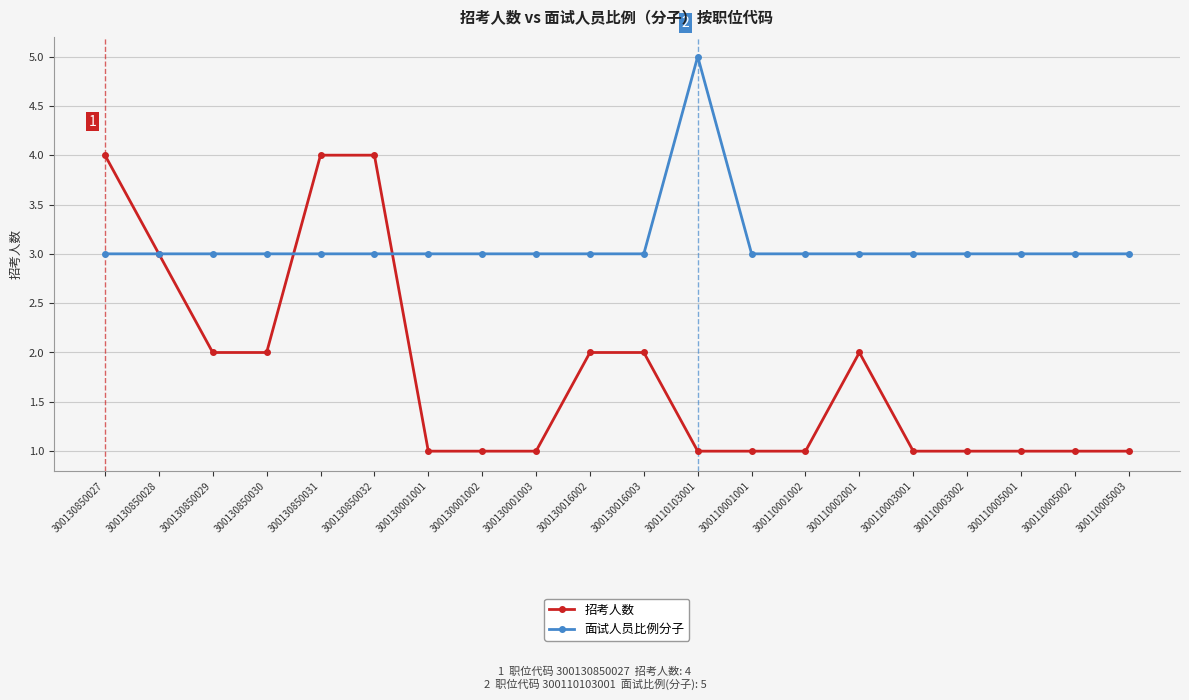

Rank the series at 300130850030 from lowest to highest value.

招考人数, 面试人员比例分子